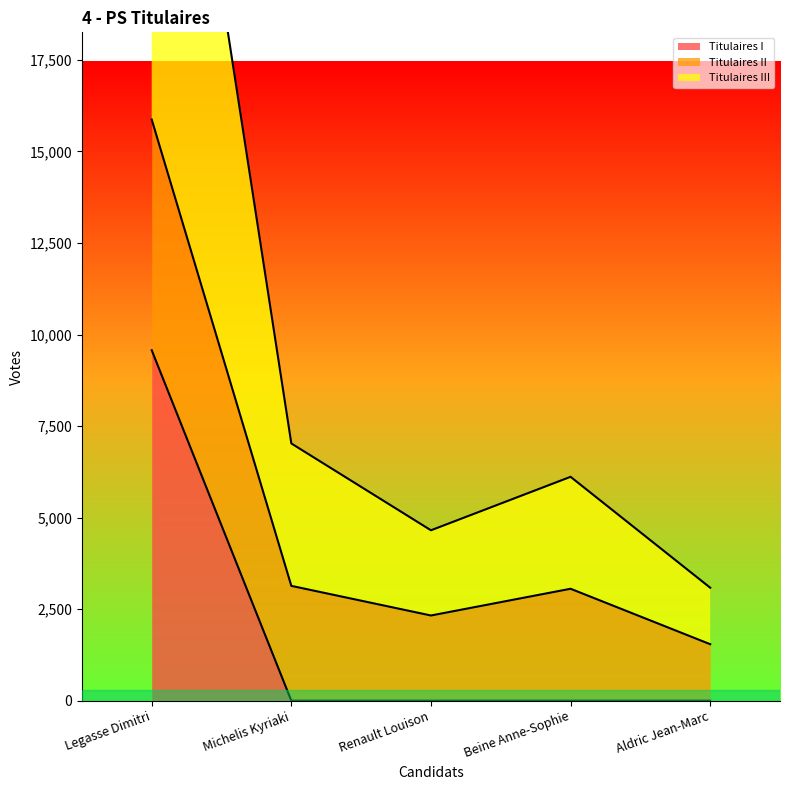

How many interior local valleys does the Titulaires III series have?

1